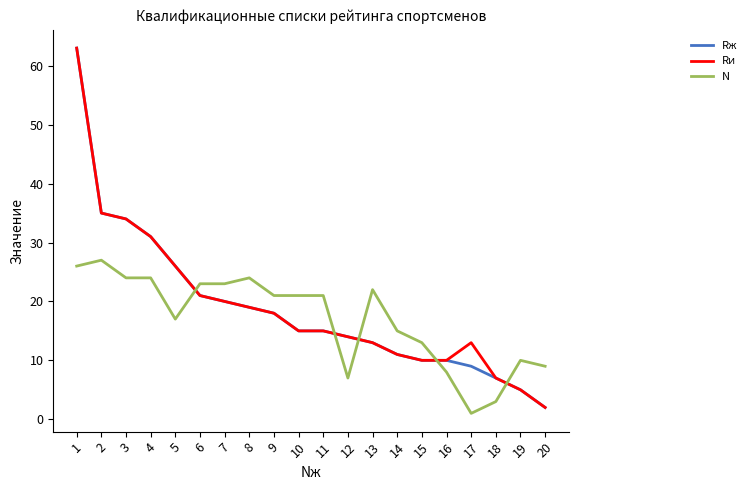

Reading left to right, what are all the values shown in this chart?

Rж: 1=63	2=35	3=34	4=31	5=26	6=21	7=20	8=19	9=18	10=15	11=15	12=14	13=13	14=11	15=10	16=10	17=9	18=7	19=5	20=2
Rи: 1=63	2=35	3=34	4=31	5=26	6=21	7=20	8=19	9=18	10=15	11=15	12=14	13=13	14=11	15=10	16=10	17=13	18=7	19=5	20=2
N: 1=26	2=27	3=24	4=24	5=17	6=23	7=23	8=24	9=21	10=21	11=21	12=7	13=22	14=15	15=13	16=8	17=1	18=3	19=10	20=9